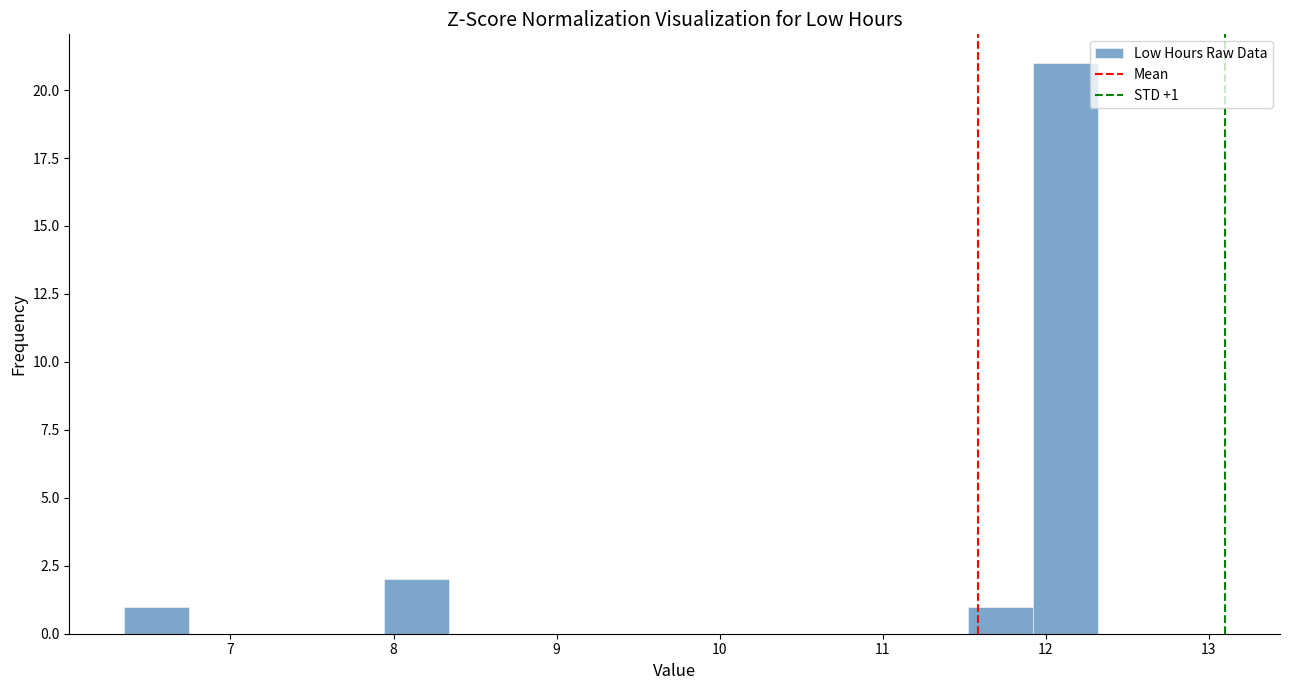

Read against the x-axis, roughly where is the centre of the tallest bar?

12.1